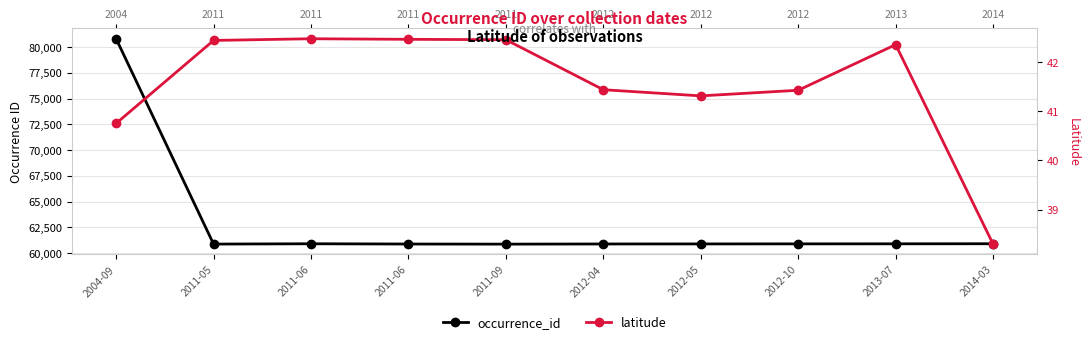

True or false: latitude and occurrence_id intersect in this chart.

False